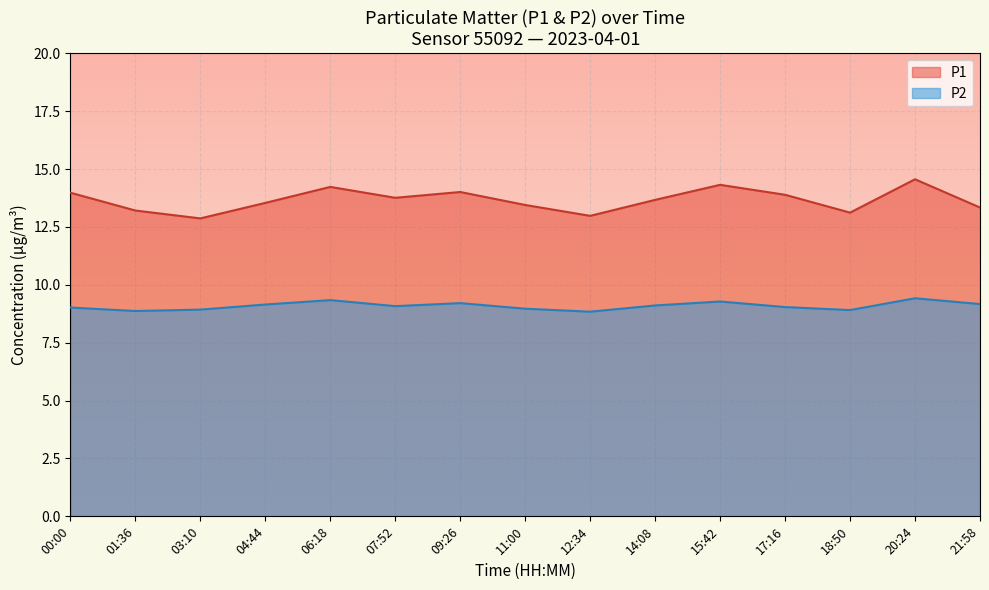

The P1 series shows 13.3 at 21:58. True or false?

True